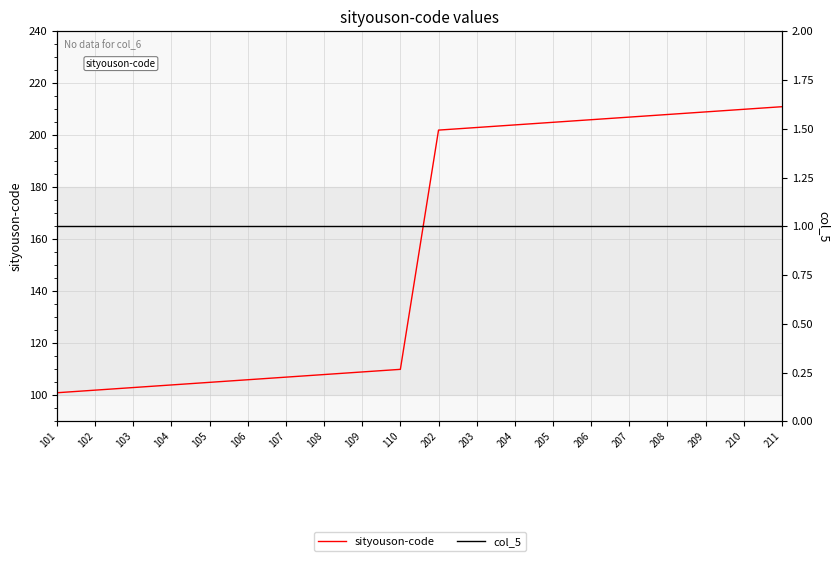

Reading right to left, transcribe all the data shown in this chart.

sityouson-code: 211	210	209	208	207	206	205	204	203	202	110	109	108	107	106	105	104	103	102	101
col_5: 1	1	1	1	1	1	1	1	1	1	1	1	1	1	1	1	1	1	1	1